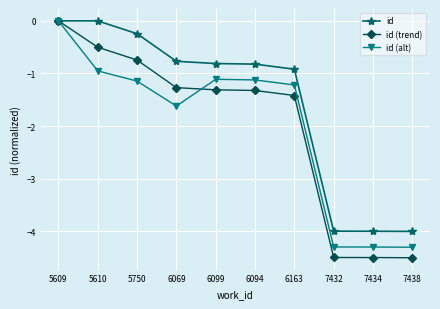

How many lines are shown in the chart?

3